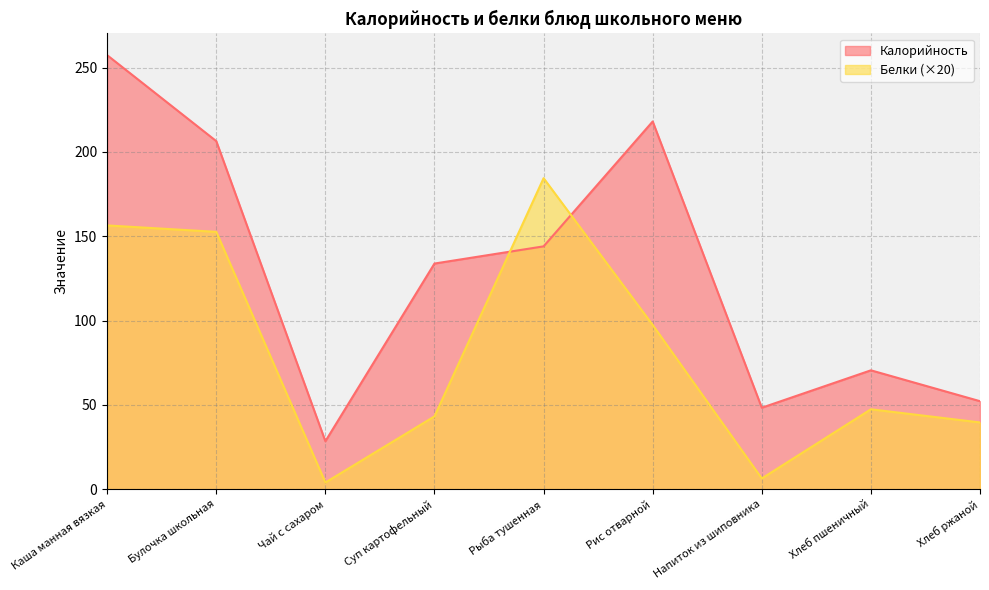

How many interior local peaks does the Белки series have?

2